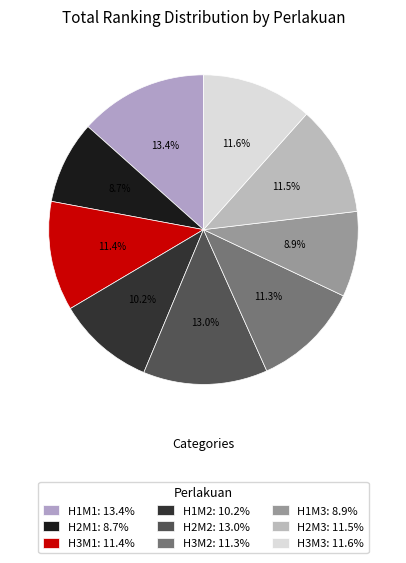

Is the sum of H3M1 and H2M3 greater than half?

No